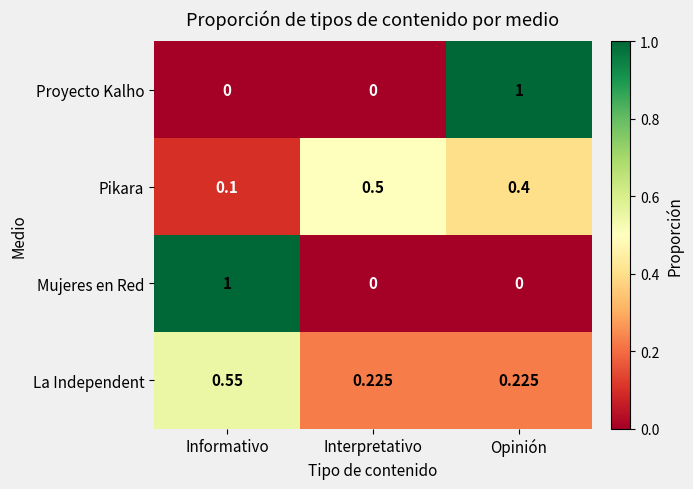

At which label does Mujeres en Red reach its peak?

Informativo